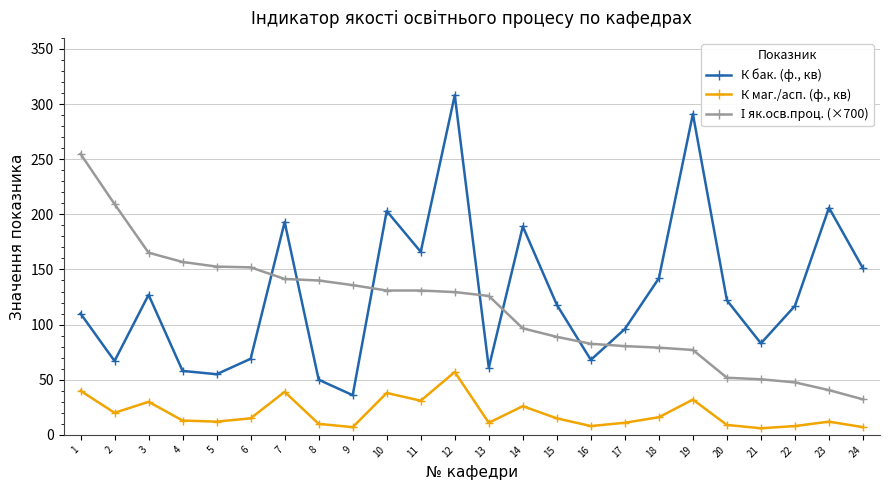

Is it true that К маг./асп. (ф., кв) equals 10.0 at 8?

True